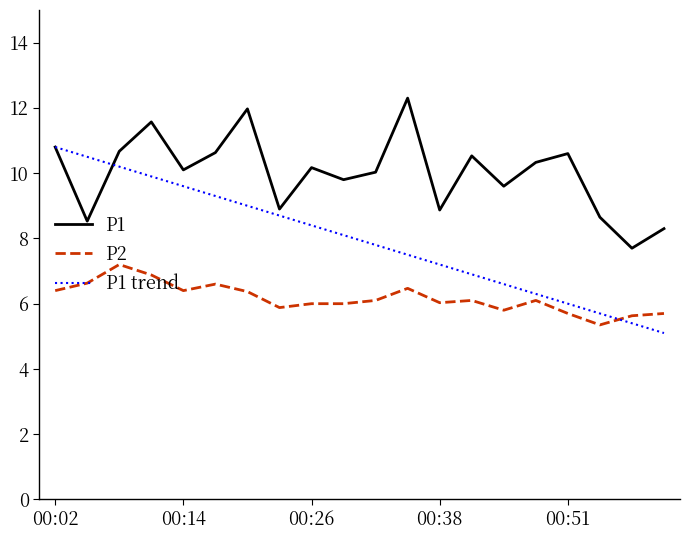

Which series has the widest spread of values?

P1 trend